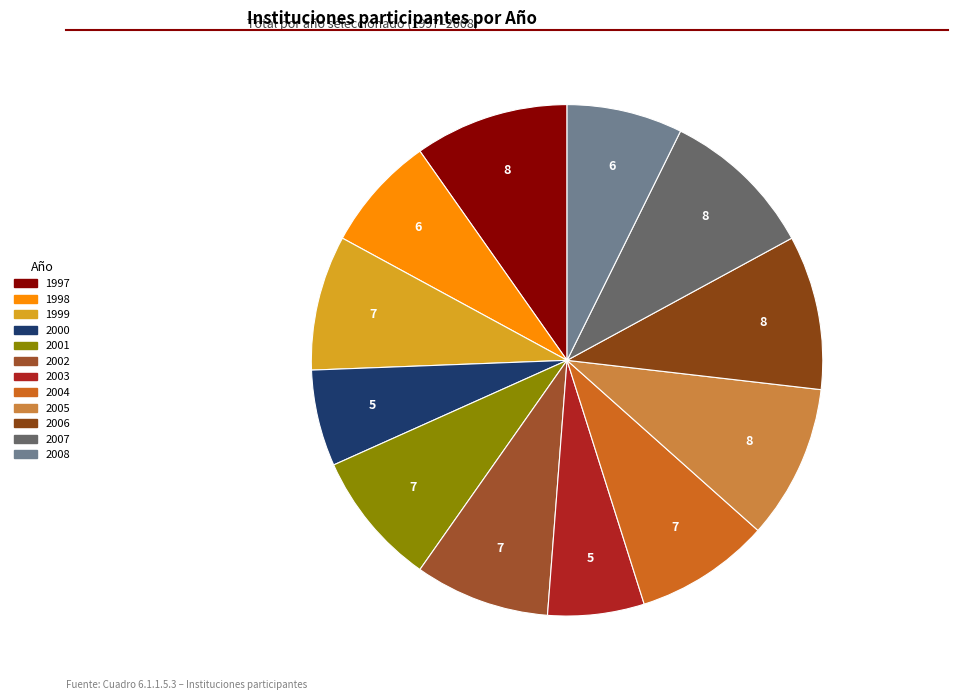

Is there a majority slice in this chart?

No